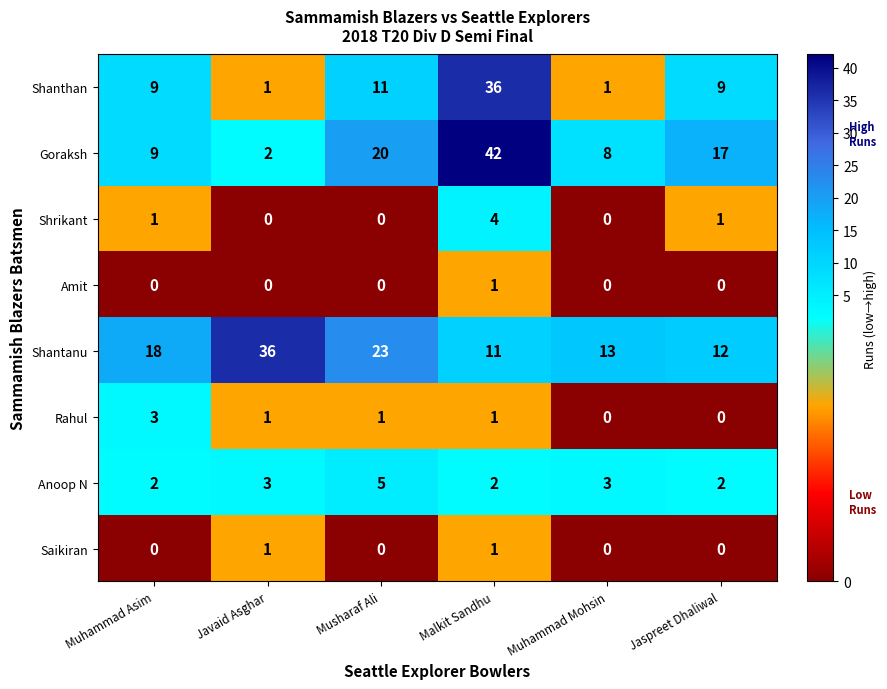

At how many categories does at least one series exceed 12?

6